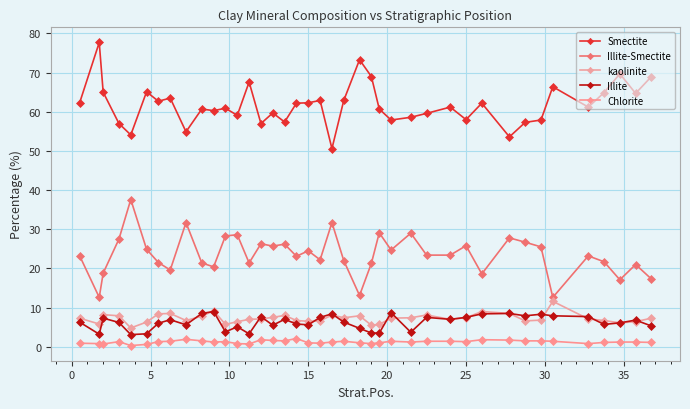

How many distinct data groups are displayed?

5